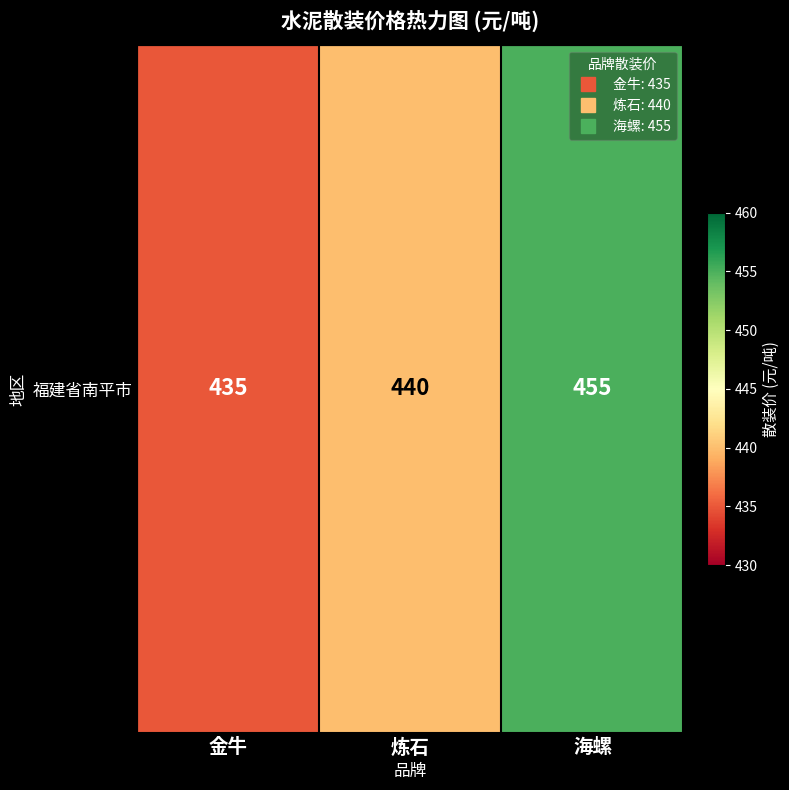

Where is the data nearest to the value 445?

炼石